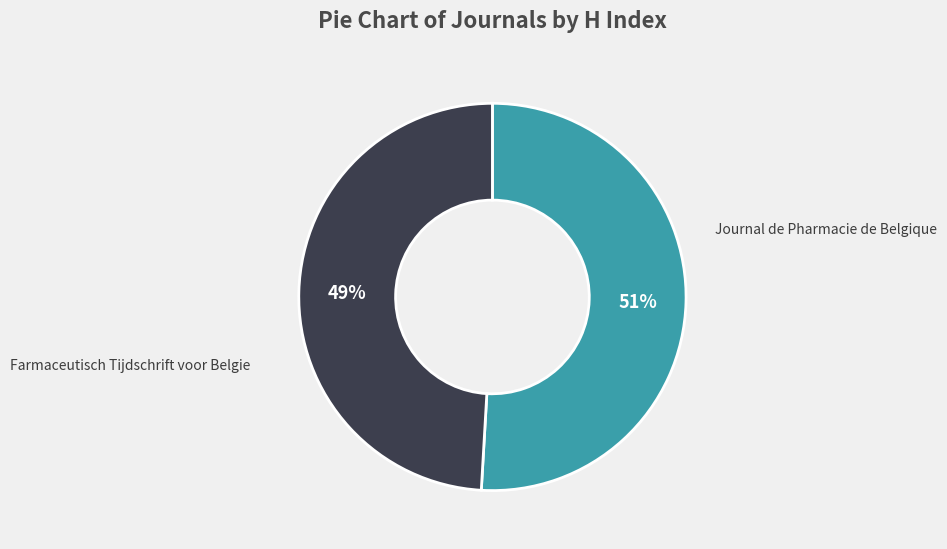

Which has a higher value, Farmaceutisch Tijdschrift voor Belgie or Journal de Pharmacie de Belgique?

Journal de Pharmacie de Belgique